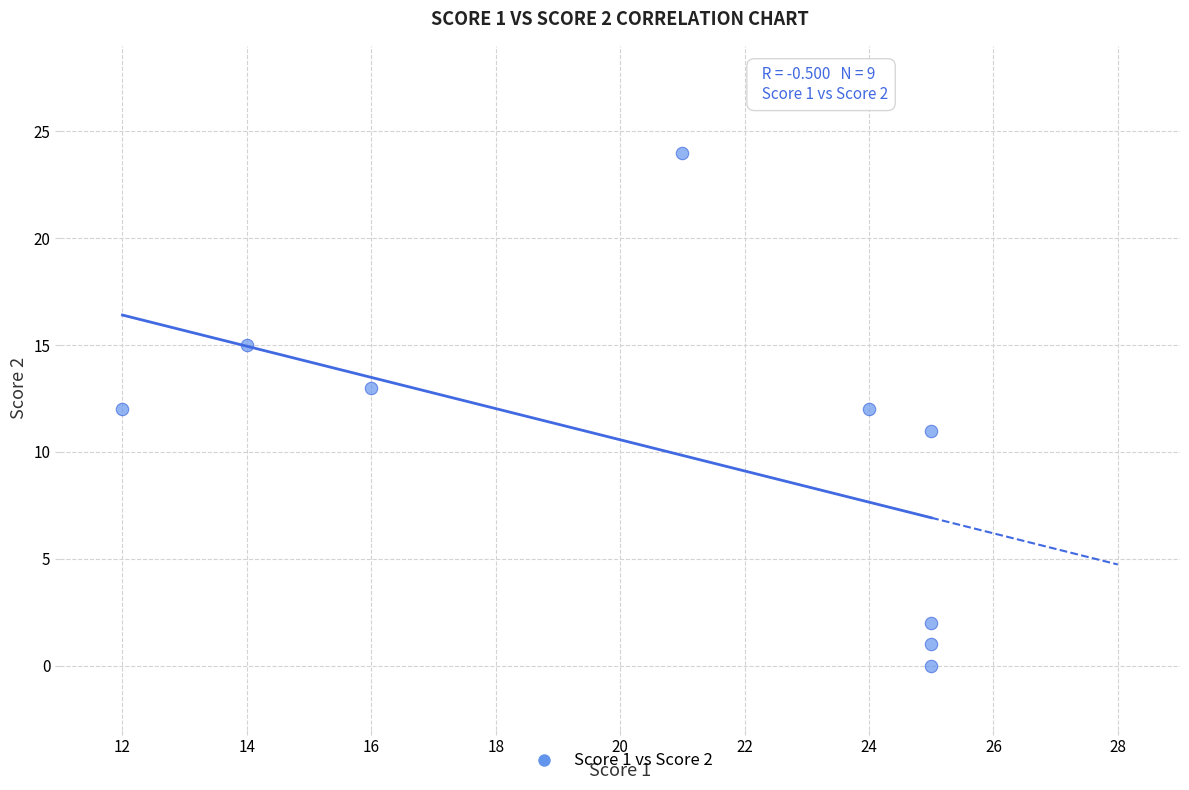

What is the range of Y values (max minus min)?

24